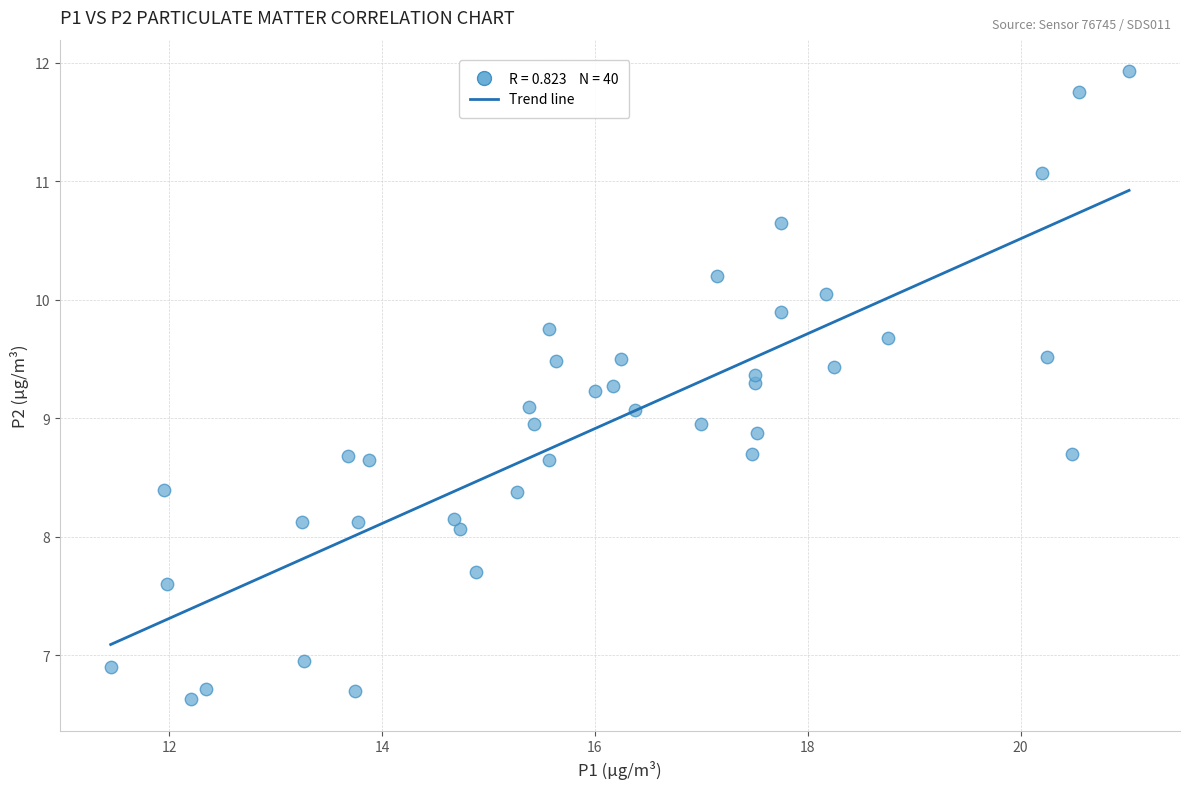

What is the range of Y values (max minus min)?

5.3